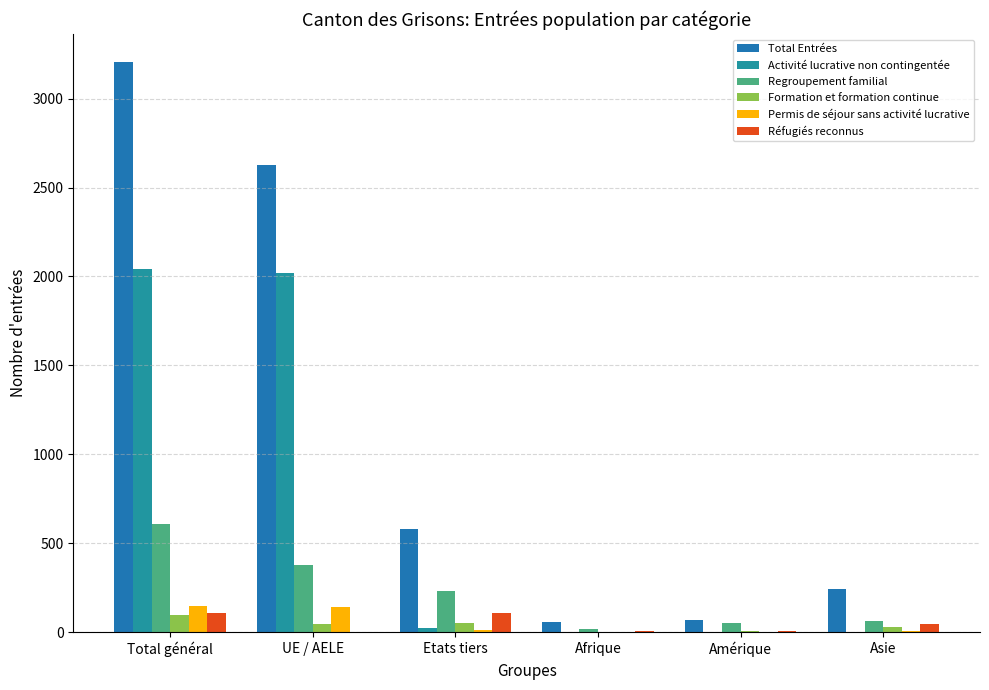

How many groups of bars are there?

6